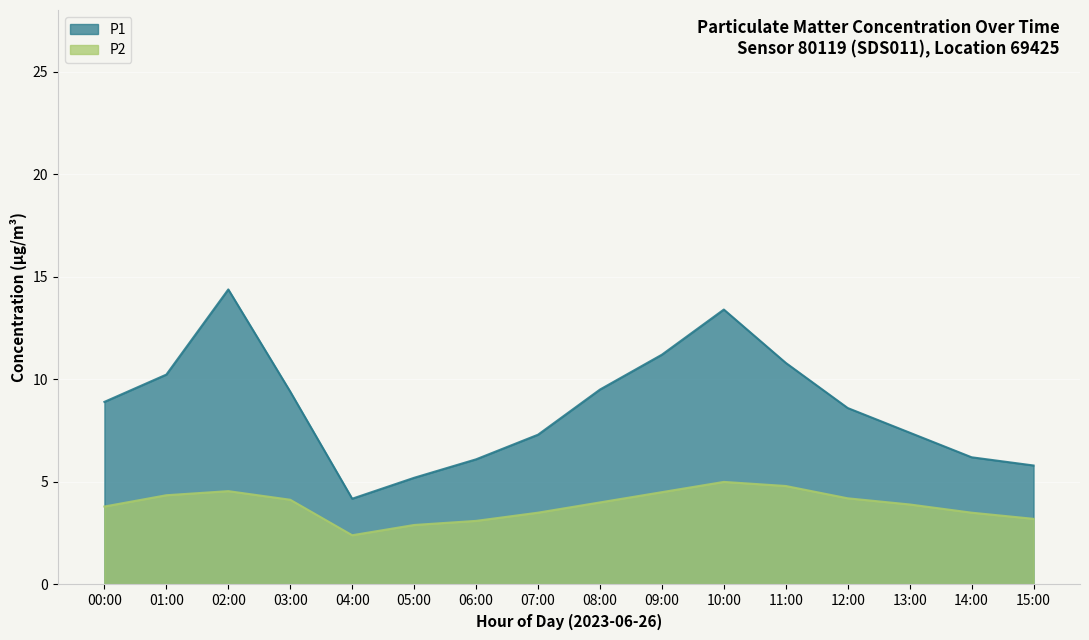

Read the P1 value at 06:00.

6.1